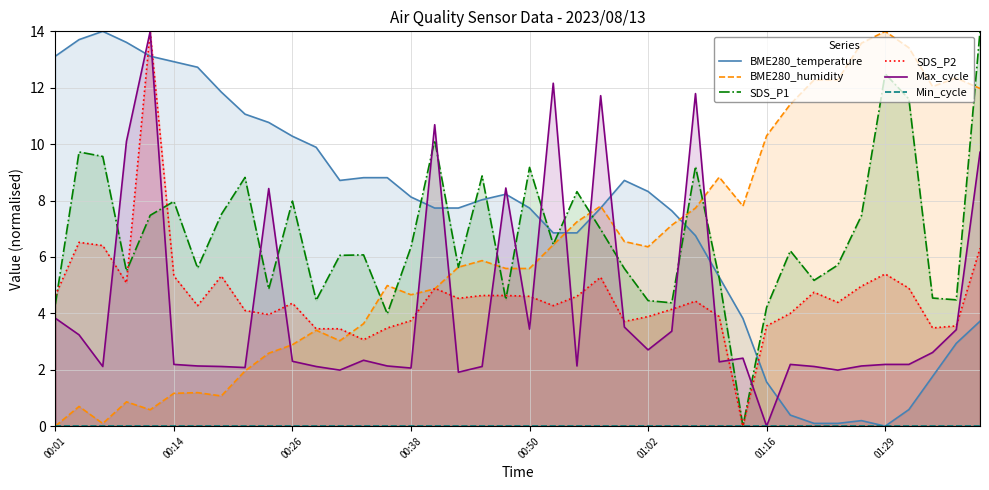

Does the chart display data point markers on the line(s)?

No